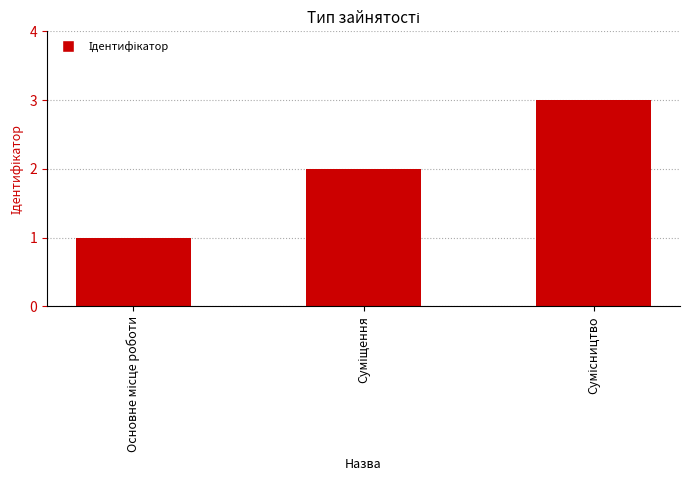

What is the sum of all values?

6